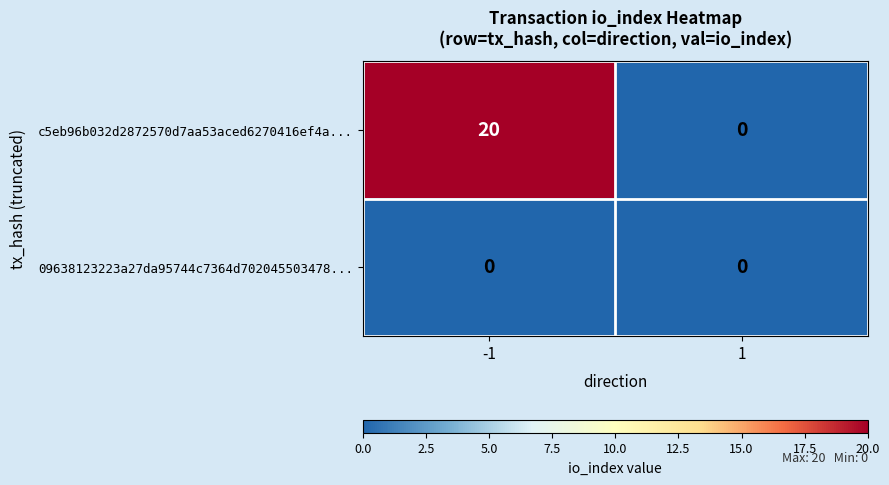

The c5eb96b032d2872570d7aa53aced6270416ef4a... series shows 0 at 1. True or false?

True